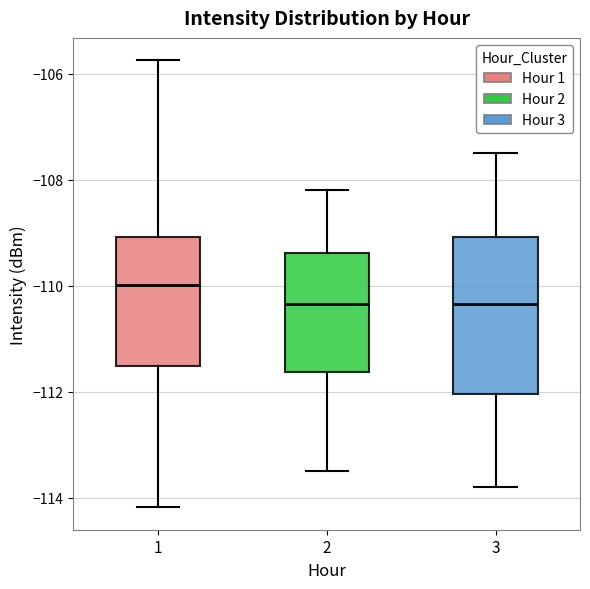

Which box has the highest median line?

1